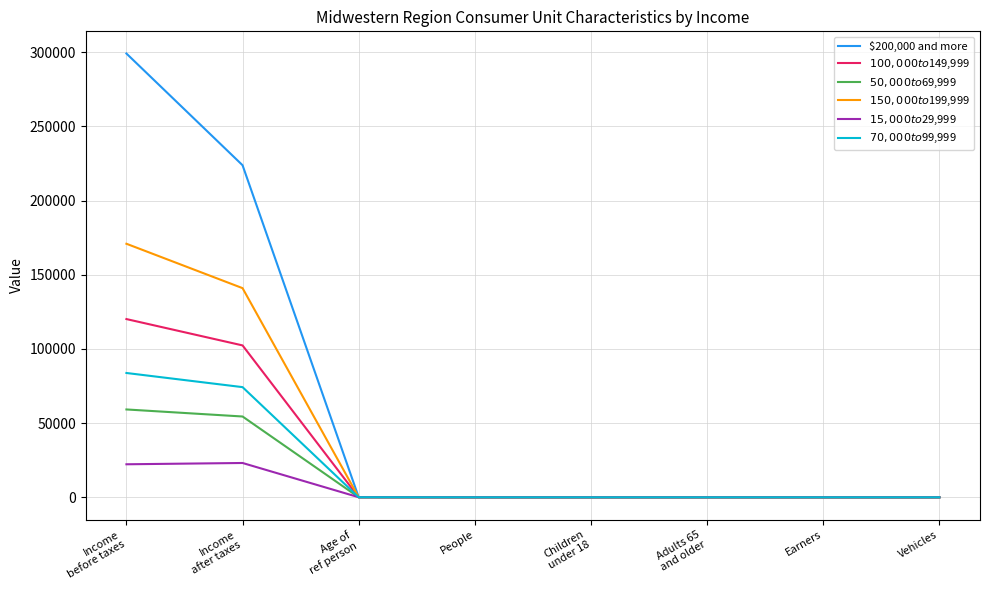

What is the maximum value for $15,000 to $29,999?

23146.0